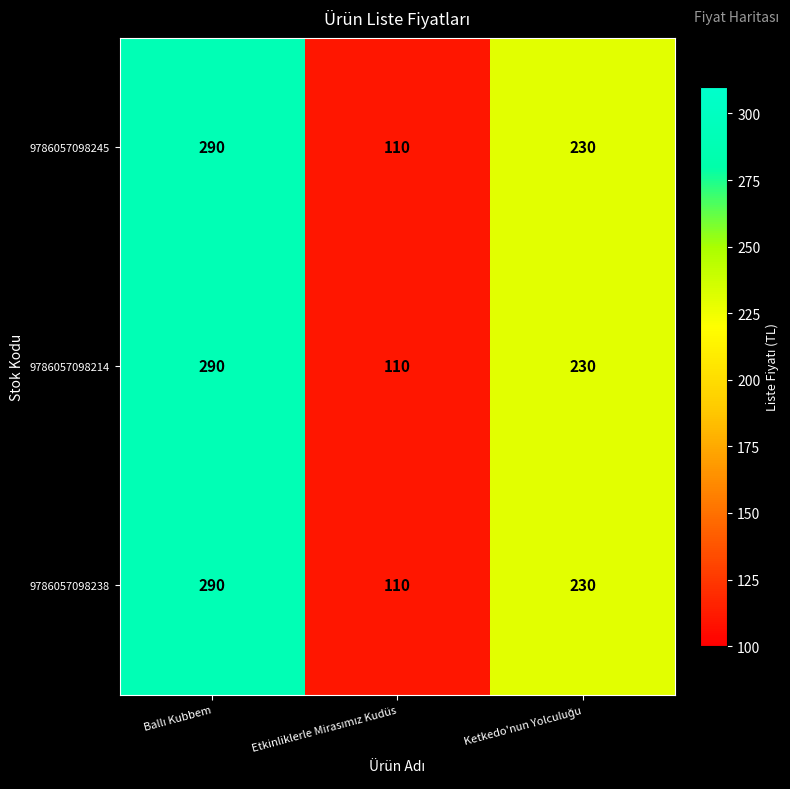

What is the sum of all 9786057098238 values?

630